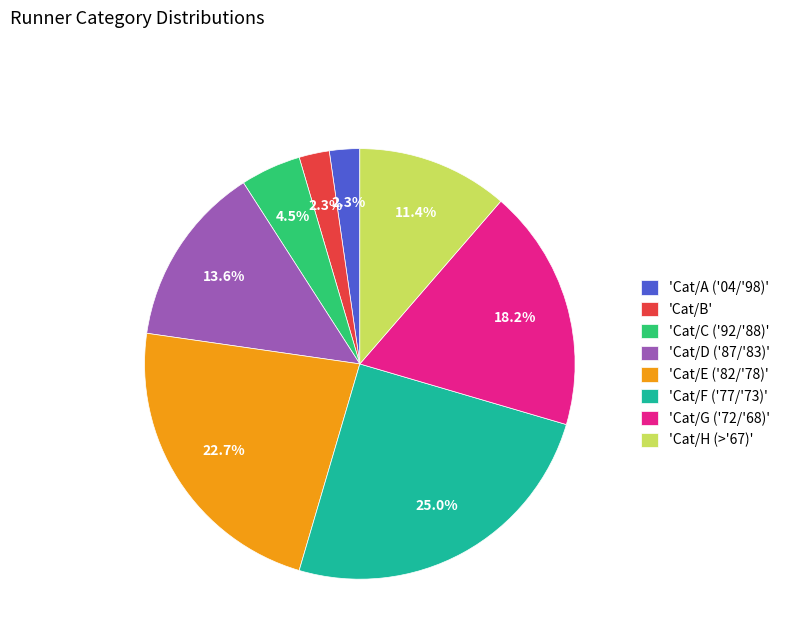

What is the largest slice in the pie chart?

'Cat/F ('77/'73)'